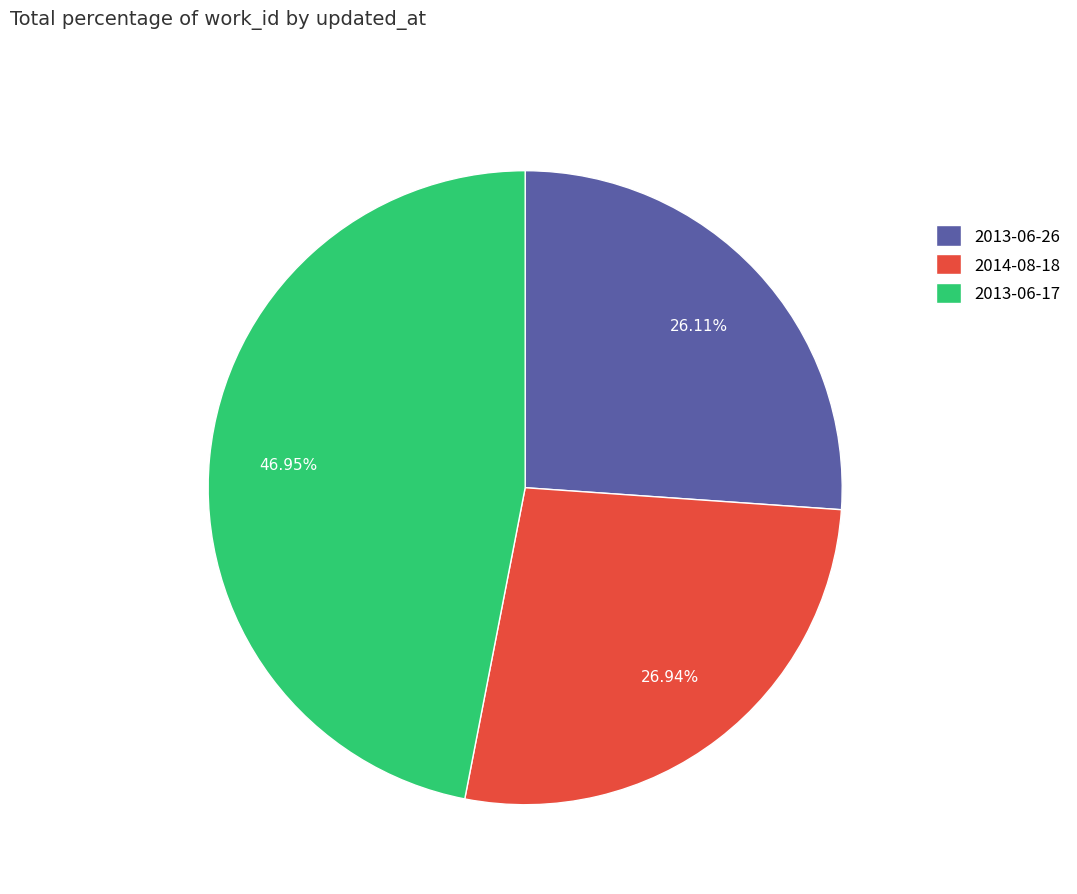

Count the number of slices in the pie.

3